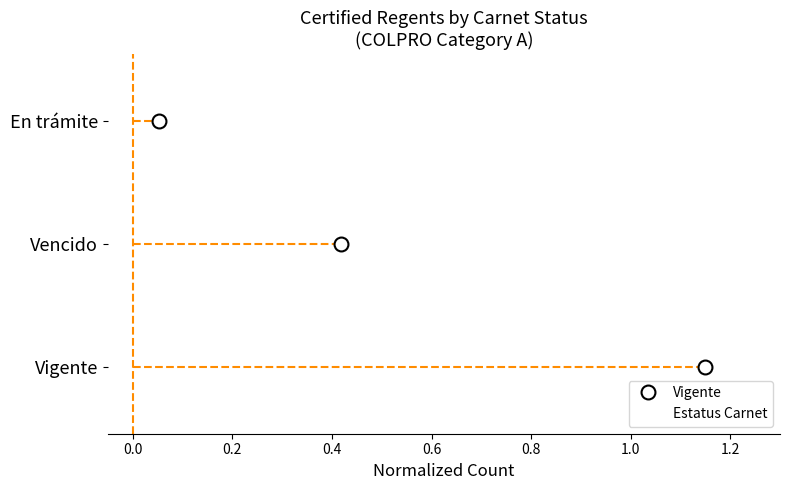

What is the sum of all values?

1.6